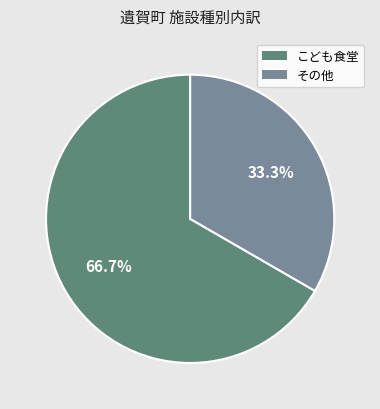

How much of the chart is everything except その他?

66.7%